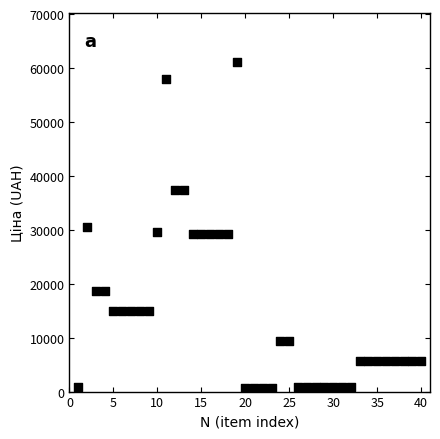

What is the range of Y values (max minus min)?

60438.7